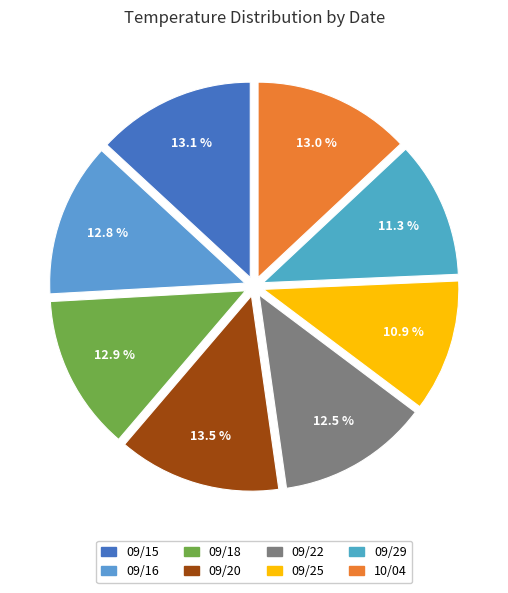

How many slices are in this pie chart?

8